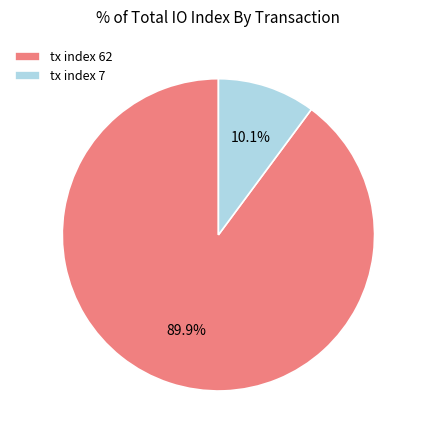

Approximately how many times larger is the value at tx index 62 compared to tx index 7?

8.9